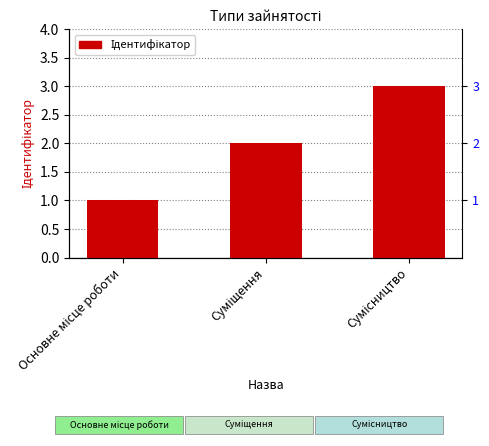

How many values are between 1 and 3?

3